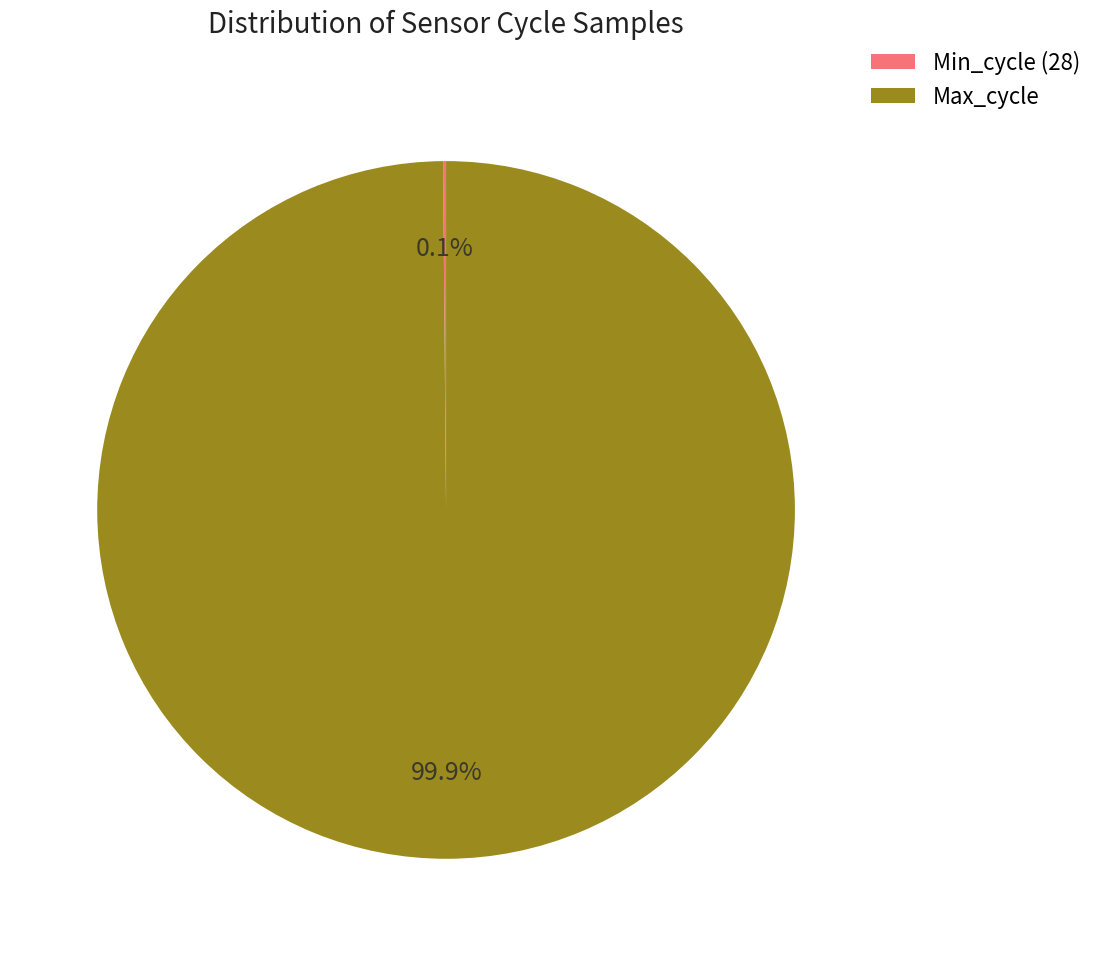

Which slice is the largest?

Max_cycle